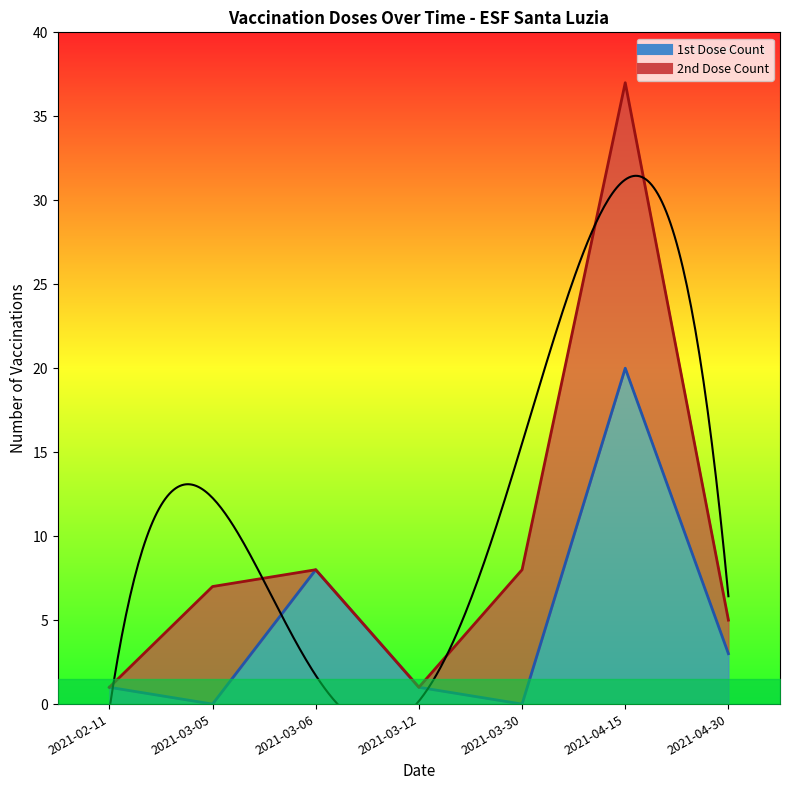

List the labels in order of value, largest first.

2021-04-15, 2021-03-06, 2021-04-30, 2021-02-11, 2021-03-12, 2021-03-05, 2021-03-30